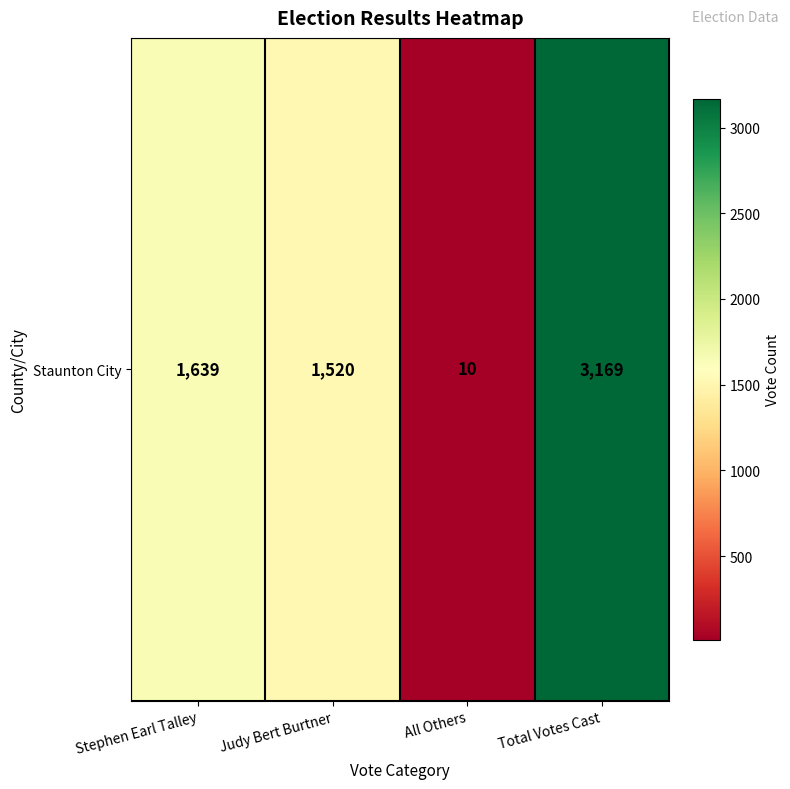

What is the sum of the values at Judy Bert Burtner and All Others?

1530